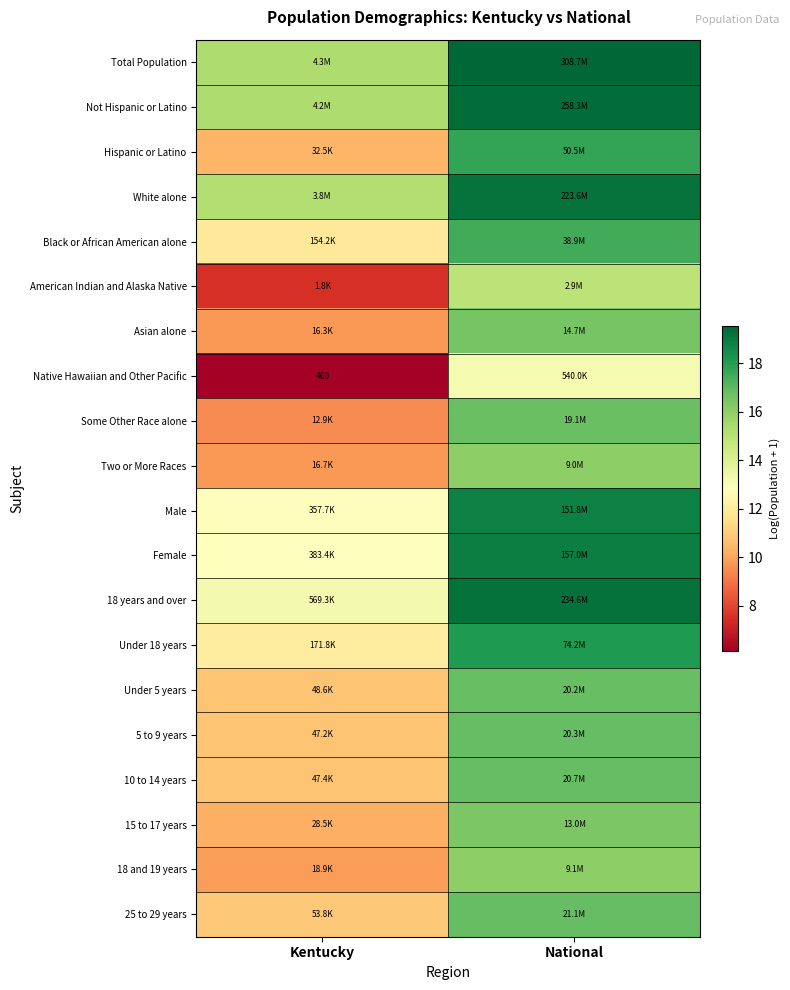

How many values in the Asian alone series exceed 16?

1